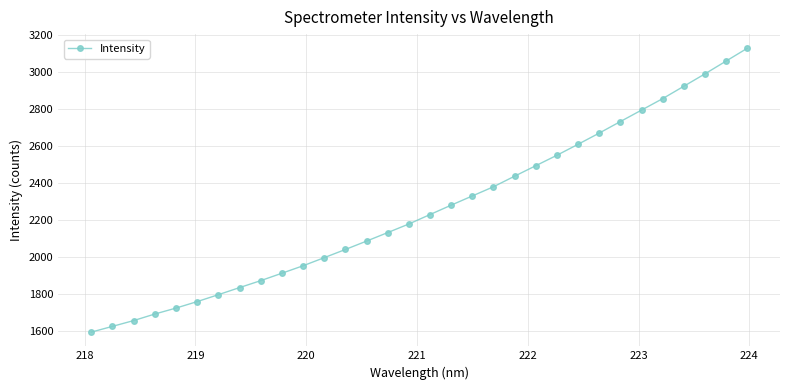

What is the minimum value shown in the chart?

1591.8